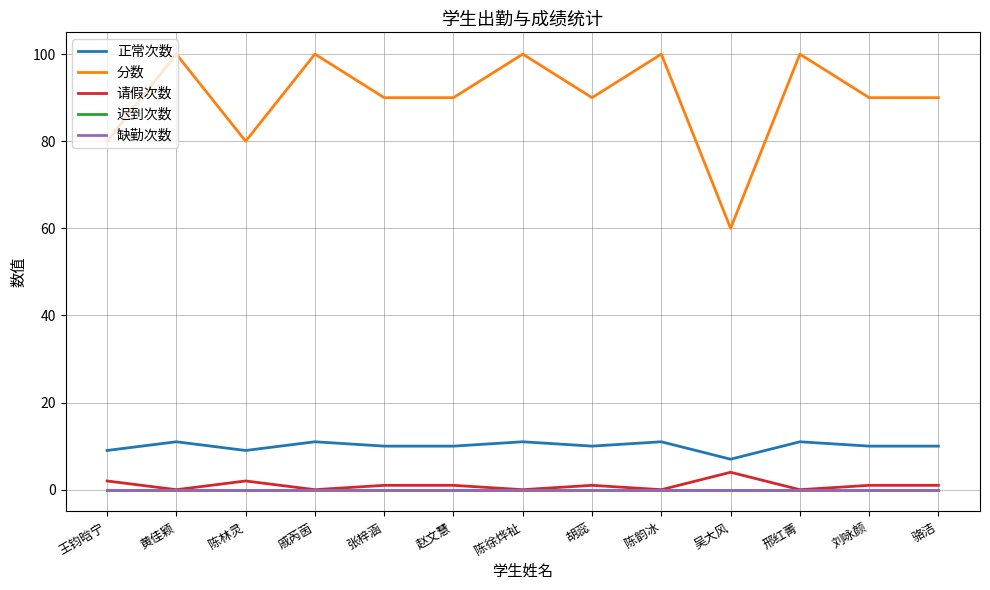

In 正常次数, how many points are lower than both neighbors (excluding endpoints)?

3